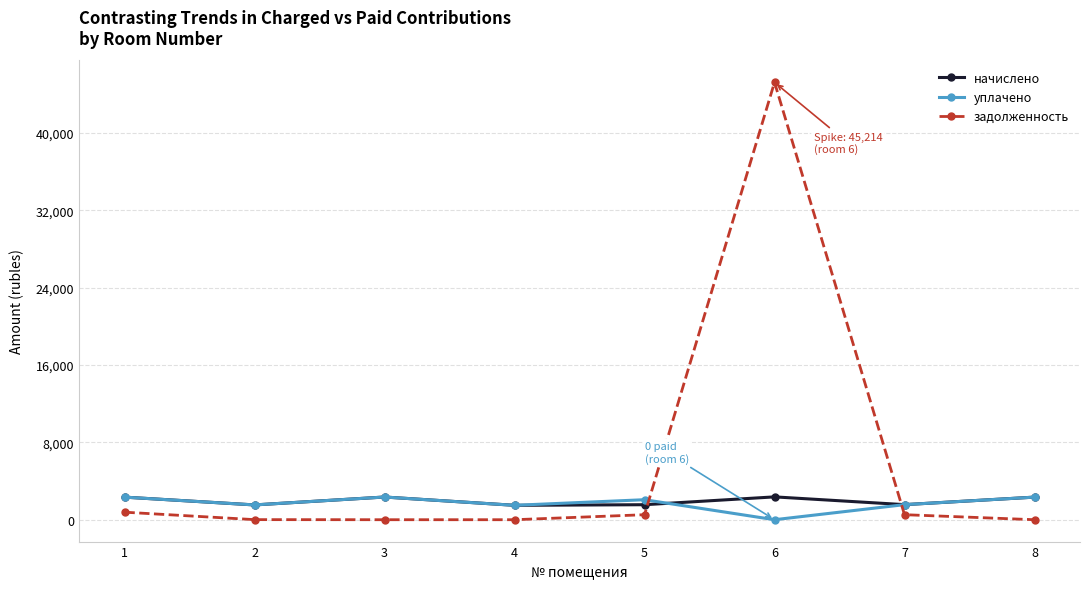

Read the начислено value at 6.

2360.9